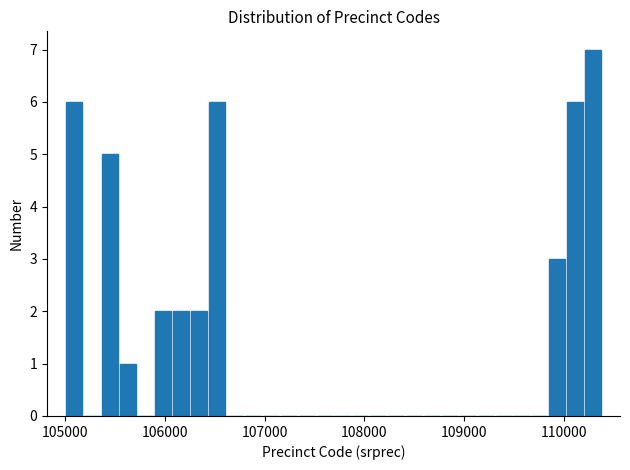

Around what value on the x-axis is the tallest bar? Give the approximate position of its centre, as read against the axis.

110300